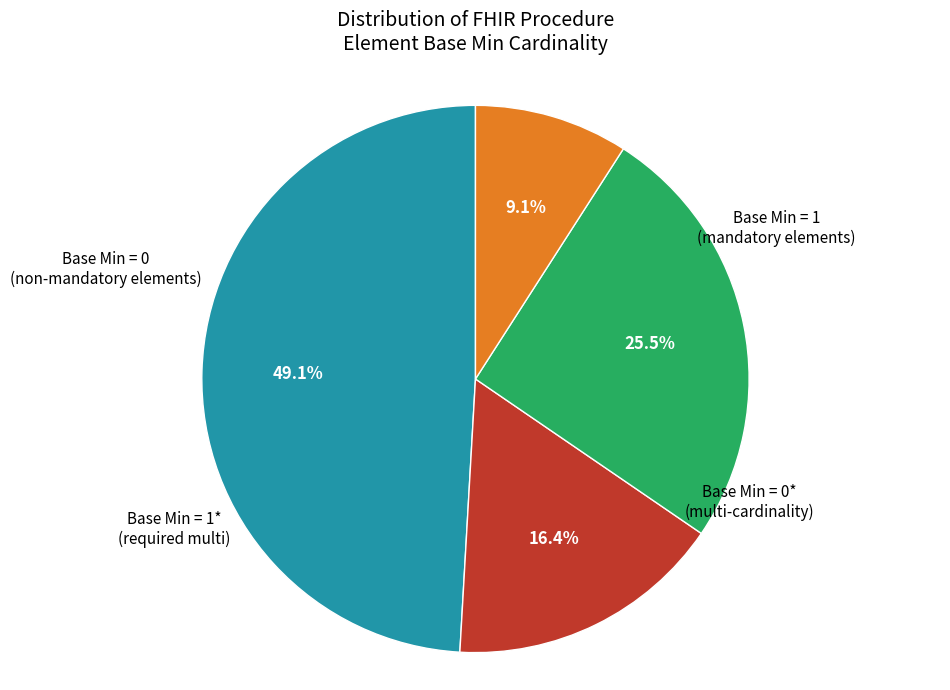

Does any single category account for the majority?

No